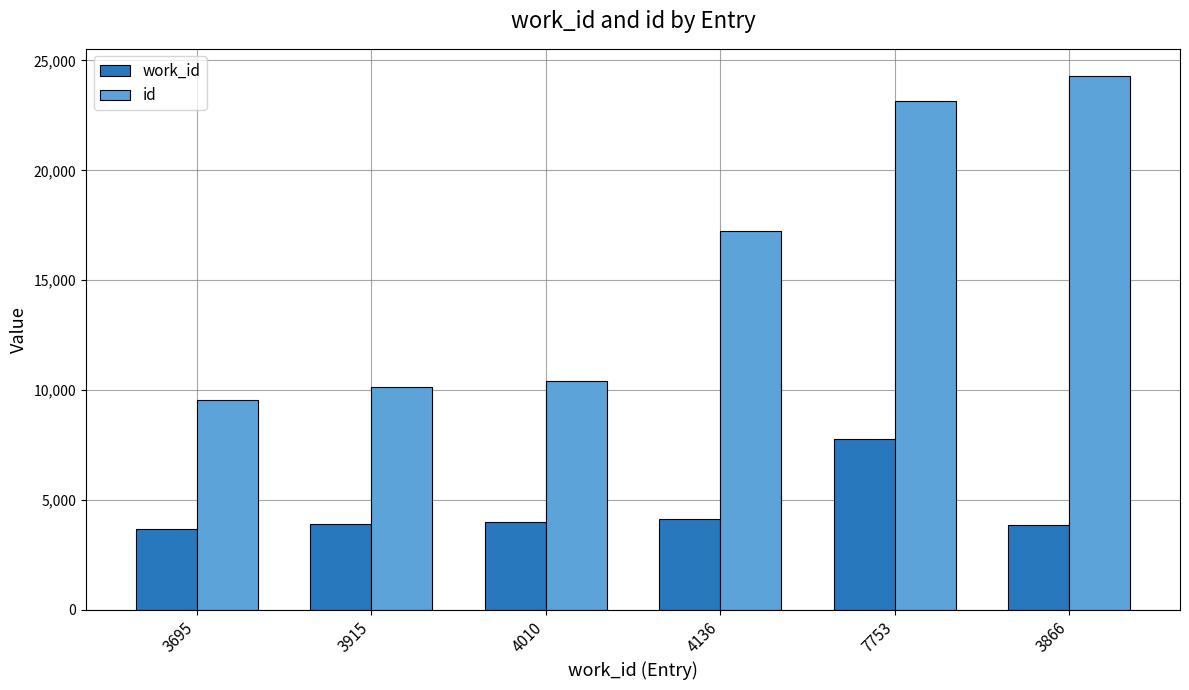

Which category has the highest value in the work_id series?

7753